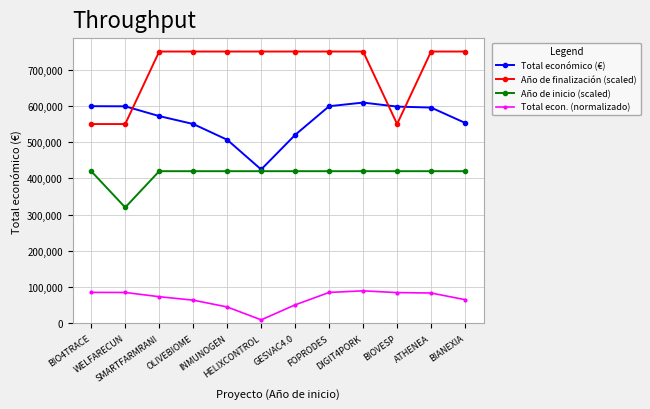

What is the label of the 8th point from the left?

FOPRODES